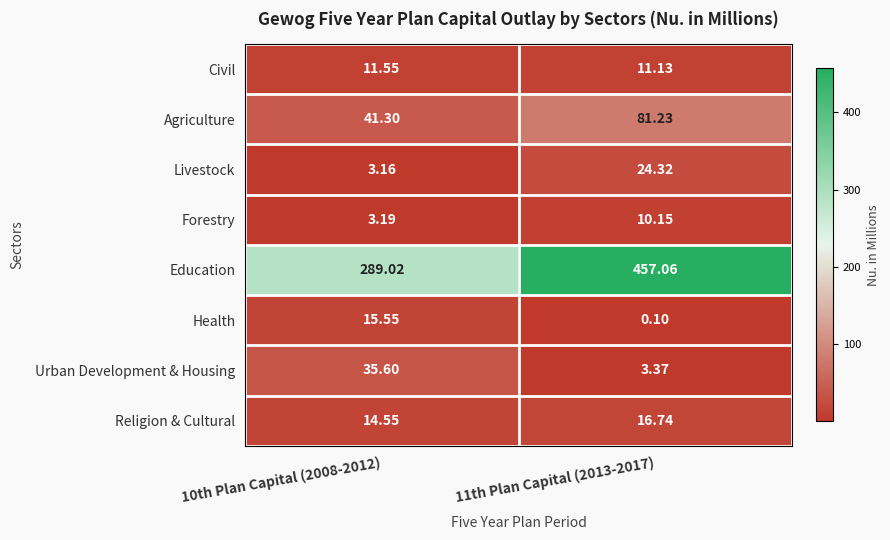

Which series has the widest spread of values?

Education